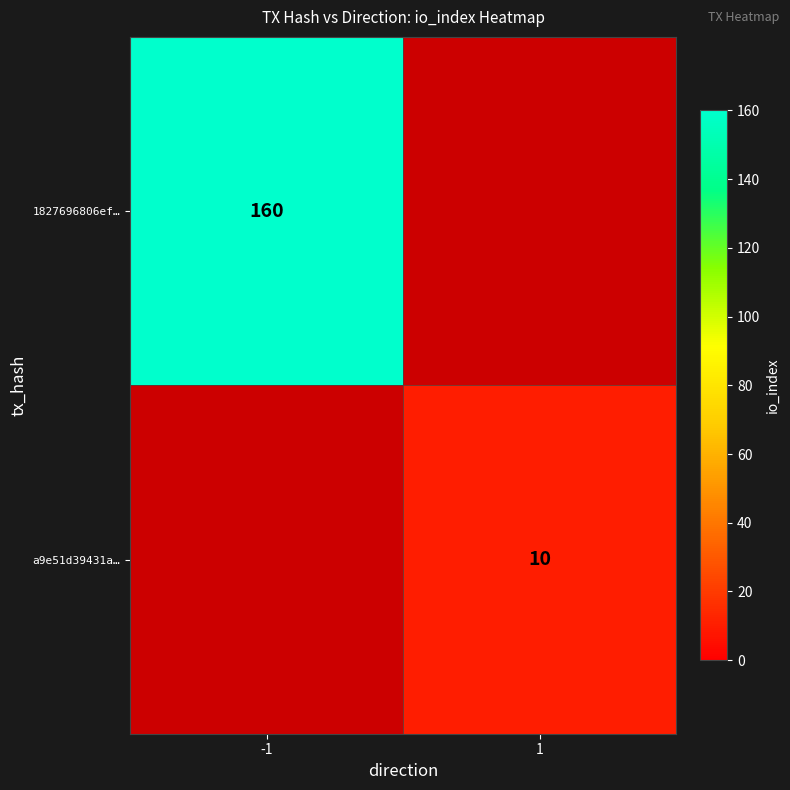

True or false: a9e51d39431a… has a value of 3 at 1.

False